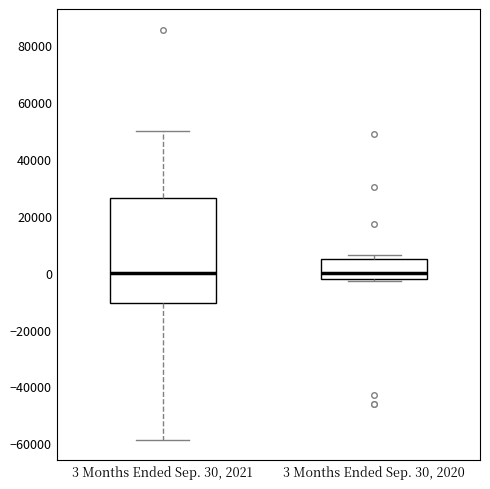

Where does the median line of the box for 3 Months Ended Sep. 30, 2020 sit on the y-axis? The values are not printed on the chart, so give them approximately, as read against the axis.

0